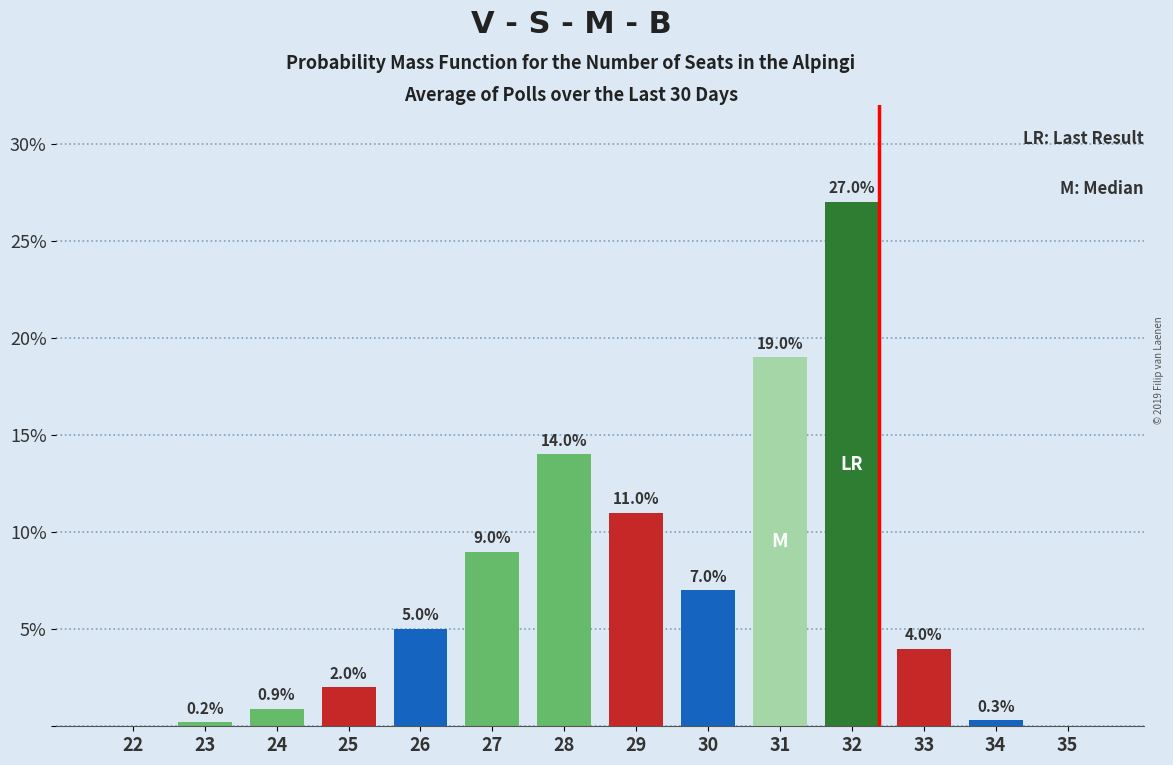

Reading left to right, list all the values displayed in this chart.

22=0.0	23=0.2	24=0.9	25=2.0	26=5.0	27=9.0	28=14.0	29=11.0	30=7.0	31=19.0	32=27.0	33=4.0	34=0.3	35=0.0